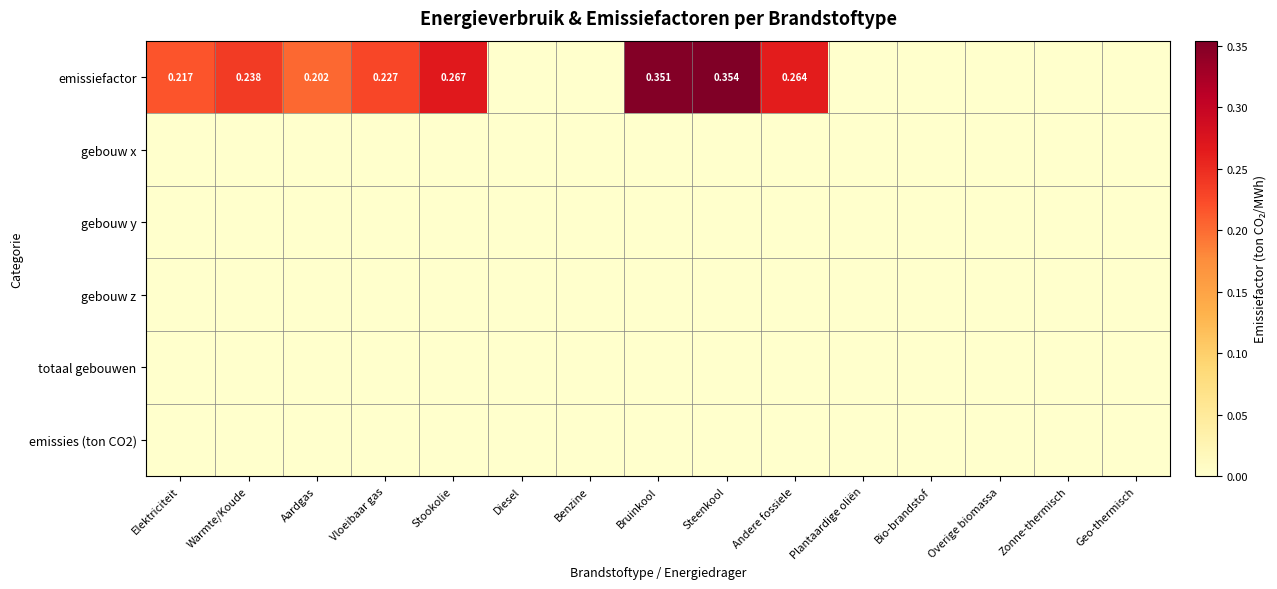

What is the difference between the second highest and minimum values in the emissiefactor series?

0.4